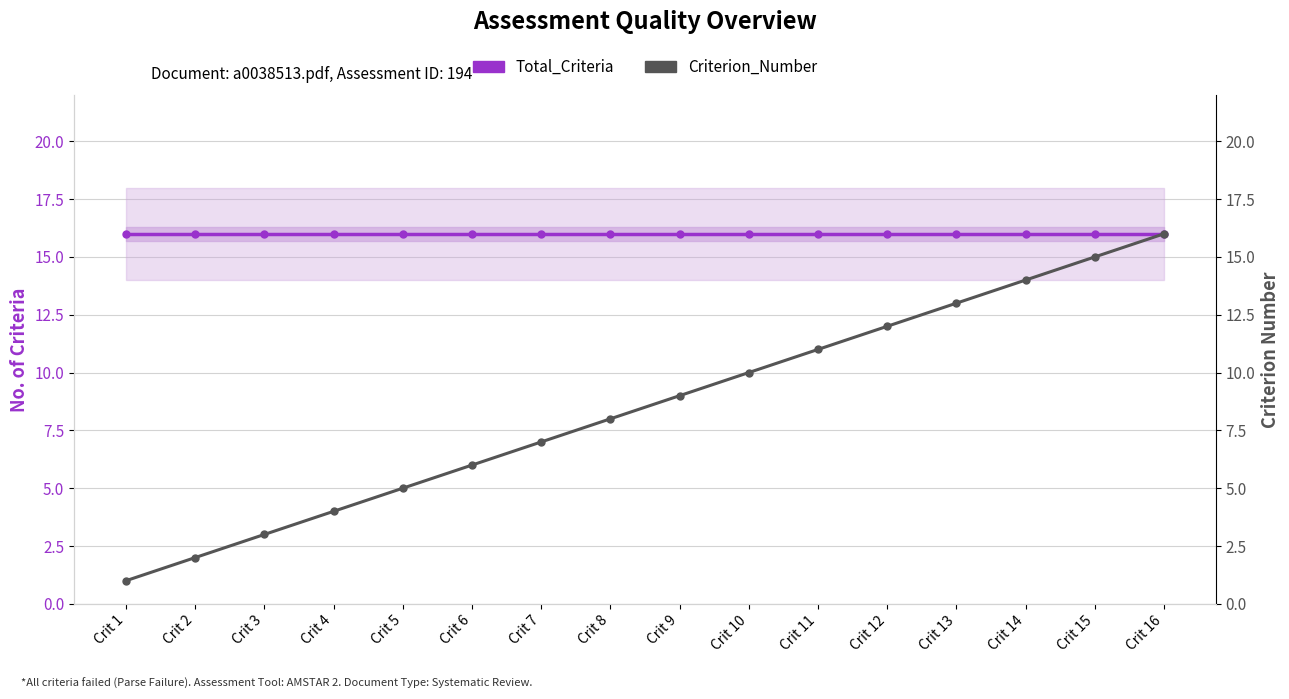

Which category has the highest value across all series?

Crit 1